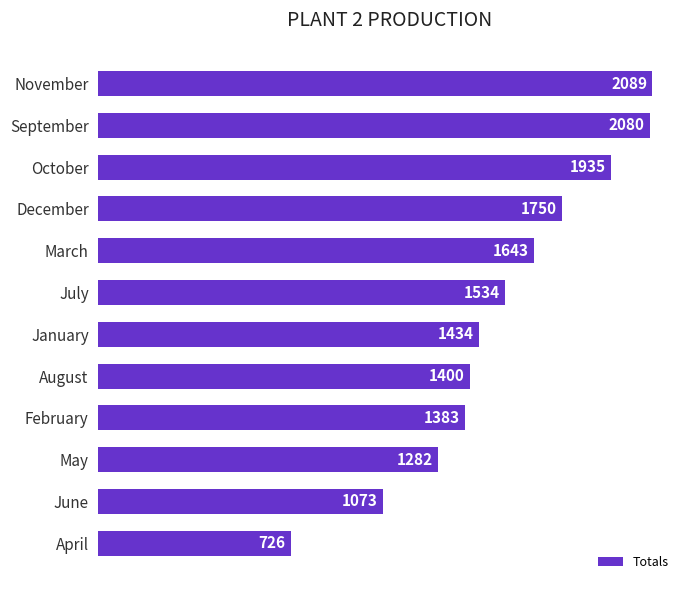

The chart shows a value of 2080 at September. True or false?

True